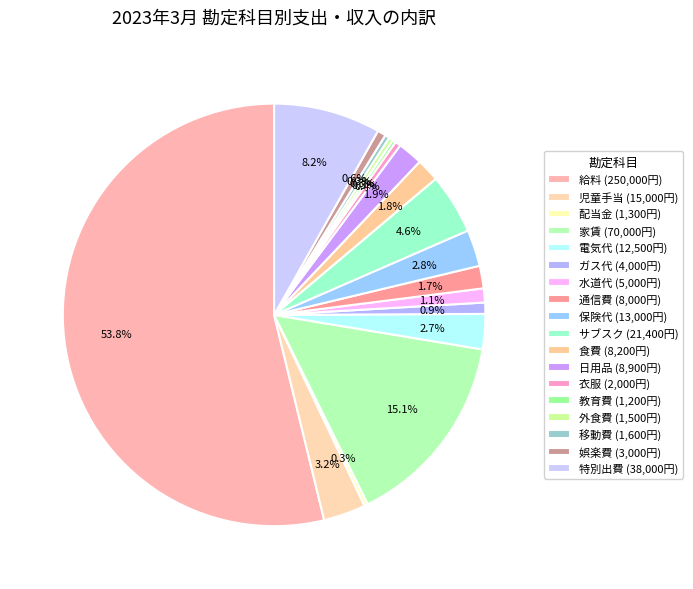

Does 配当金 account for over 50% of the chart?

No